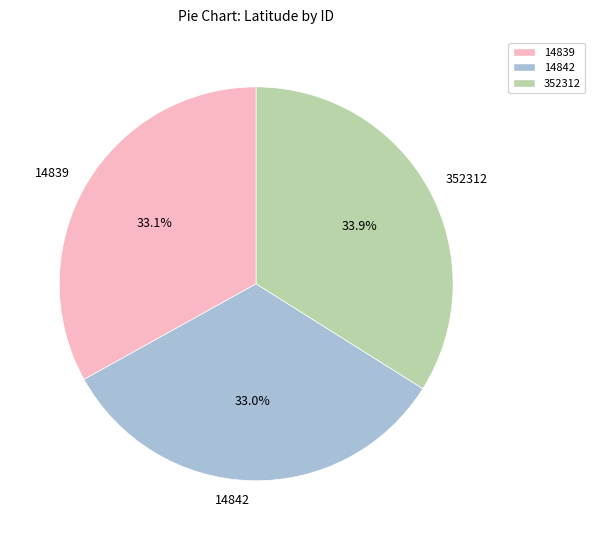

How many segments does this pie chart have?

3